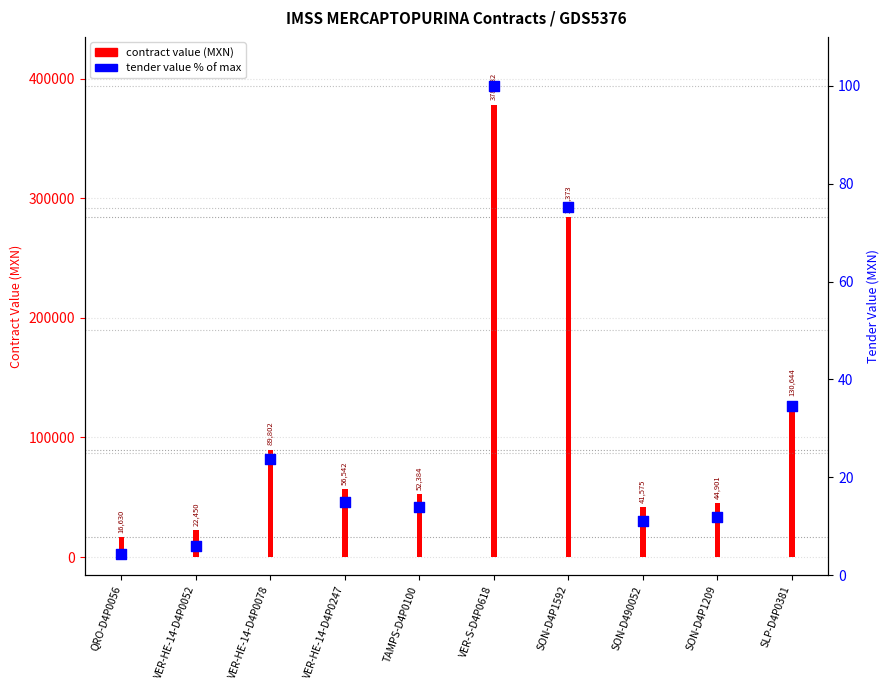

What is the change in value from VER-HE-14-D4P0052 to SON-D4P1209?

+5.9